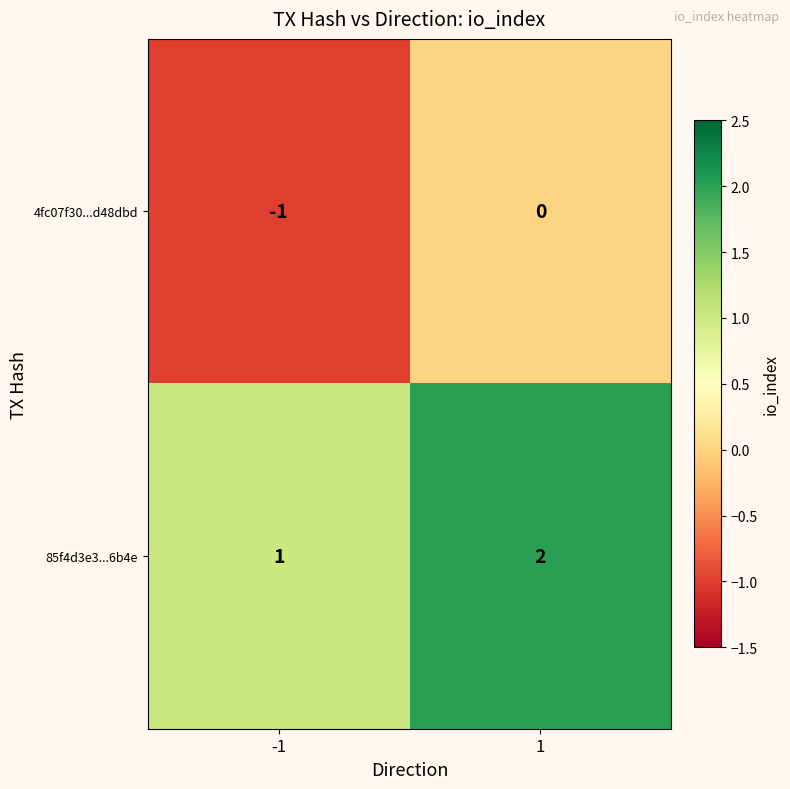

Reading right to left, transcribe all the data shown in this chart.

4fc07f30...d48dbd: 0	-1
85f4d3e3...6b4e: 2	1